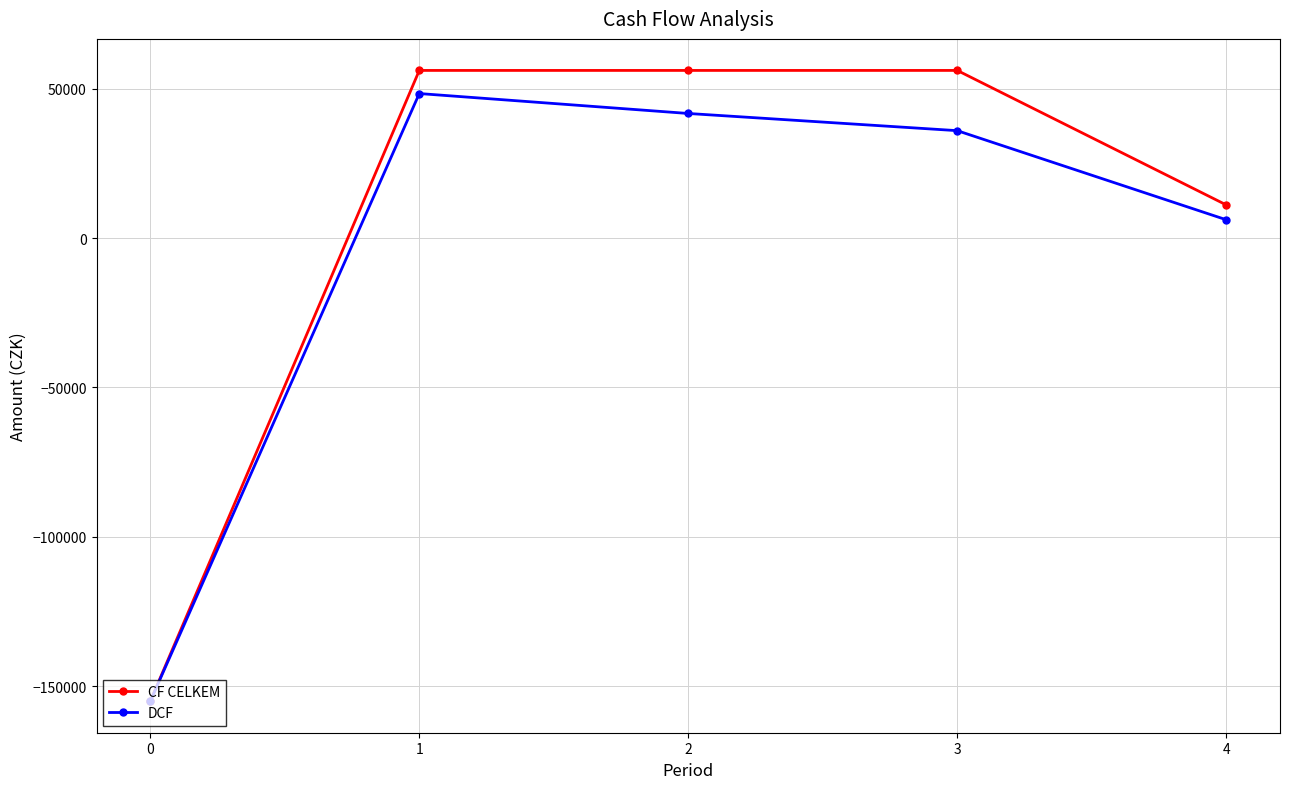

How many distinct data groups are displayed?

2